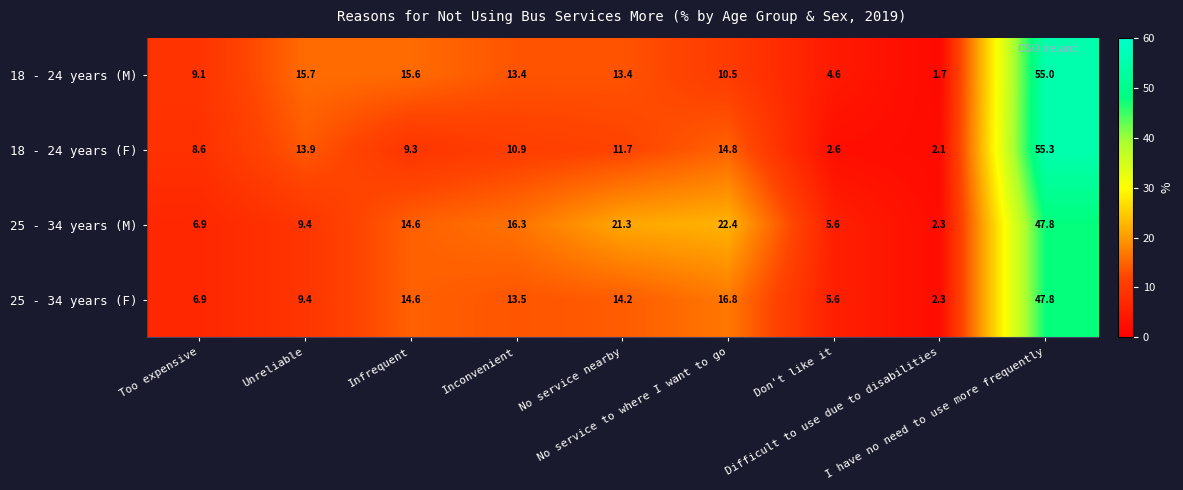

What is the average value of the 25 - 34 years (M) series?

16.3